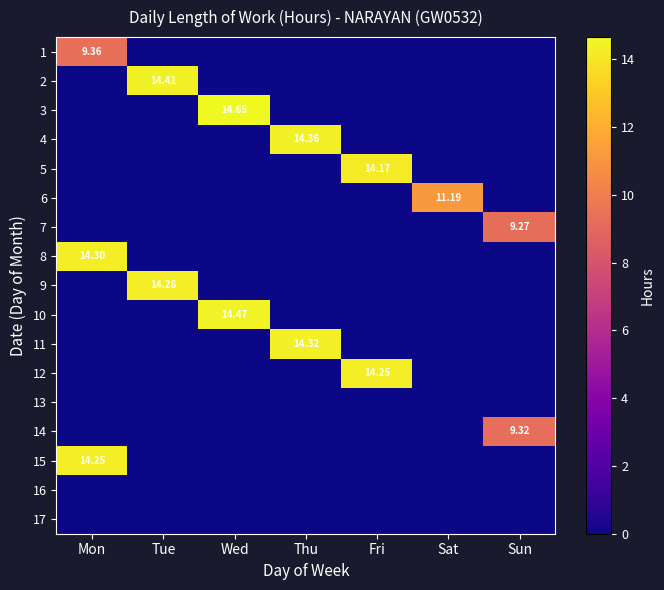

What is the difference between the highest and lowest values at Sun?

9.3